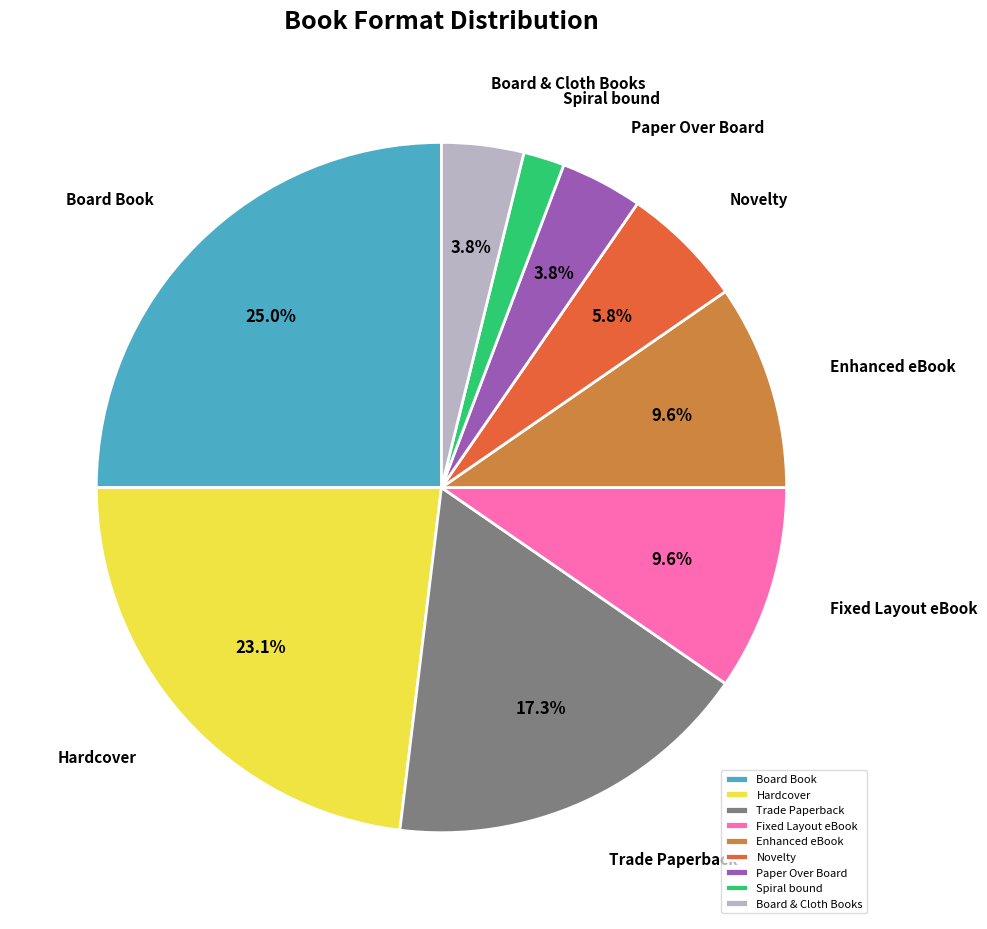

Is it true that Hardcover is 14% of the pie?

False